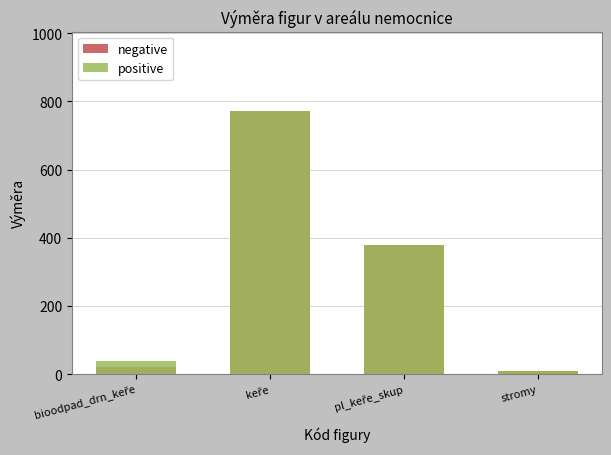

Which series has the largest total across all categories?

positive